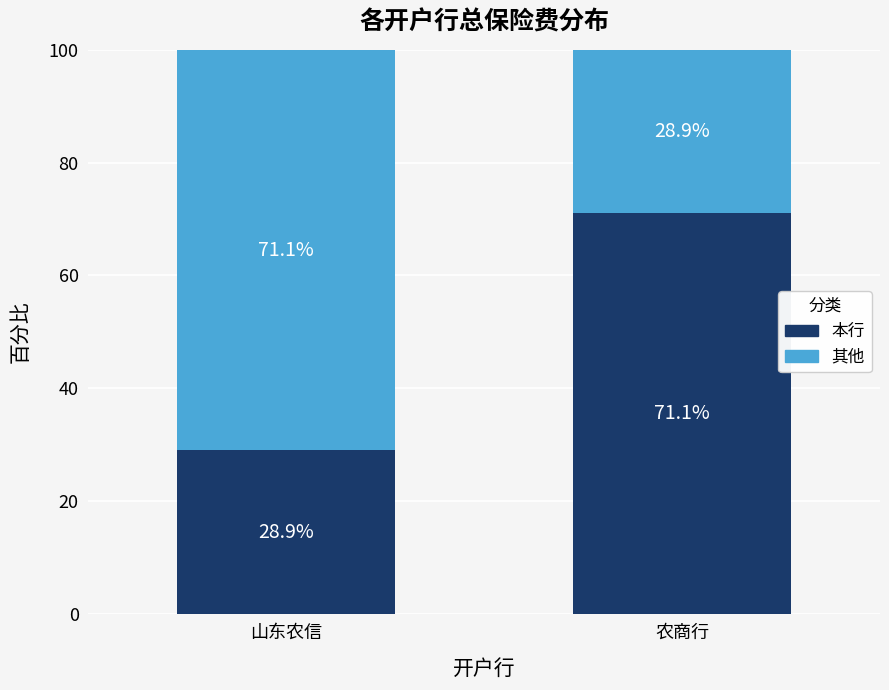

What is the lowest value of the 本行 series?

28.9